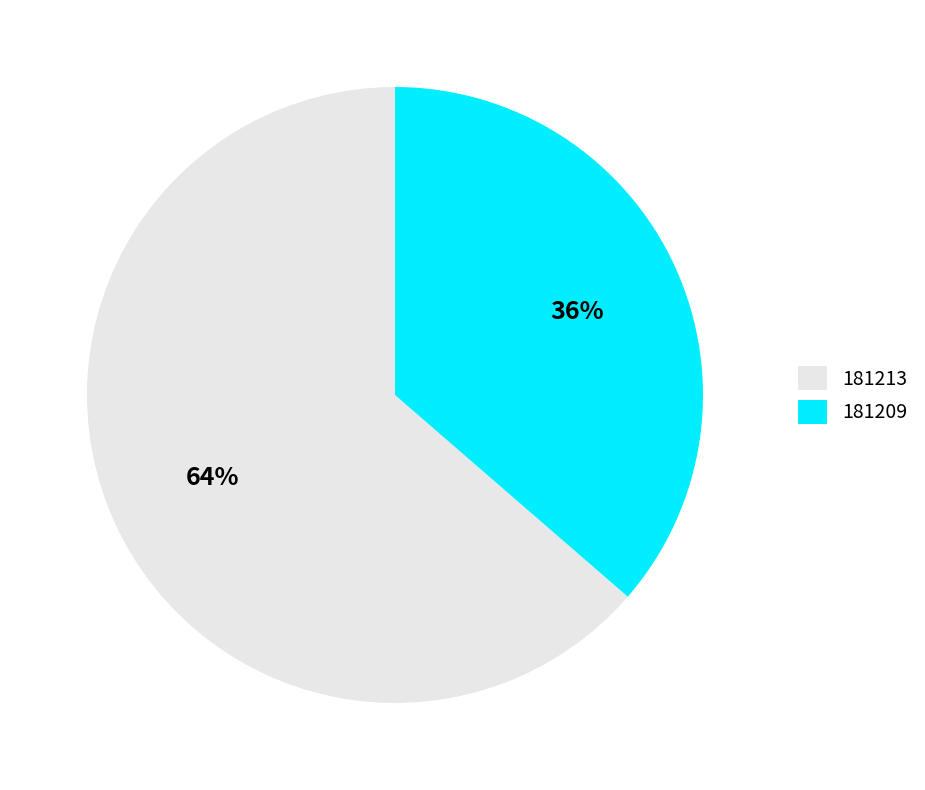

Is there any slice that represents more than half of the pie?

Yes